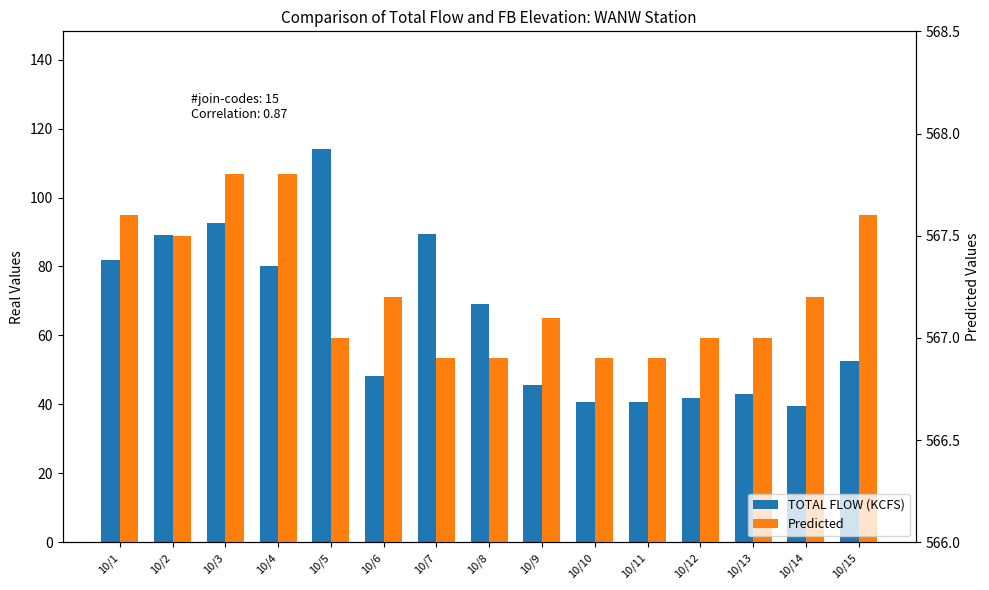

Rank the series by their maximum value, from lowest to highest.

TOTAL FLOW (KCFS), Predicted